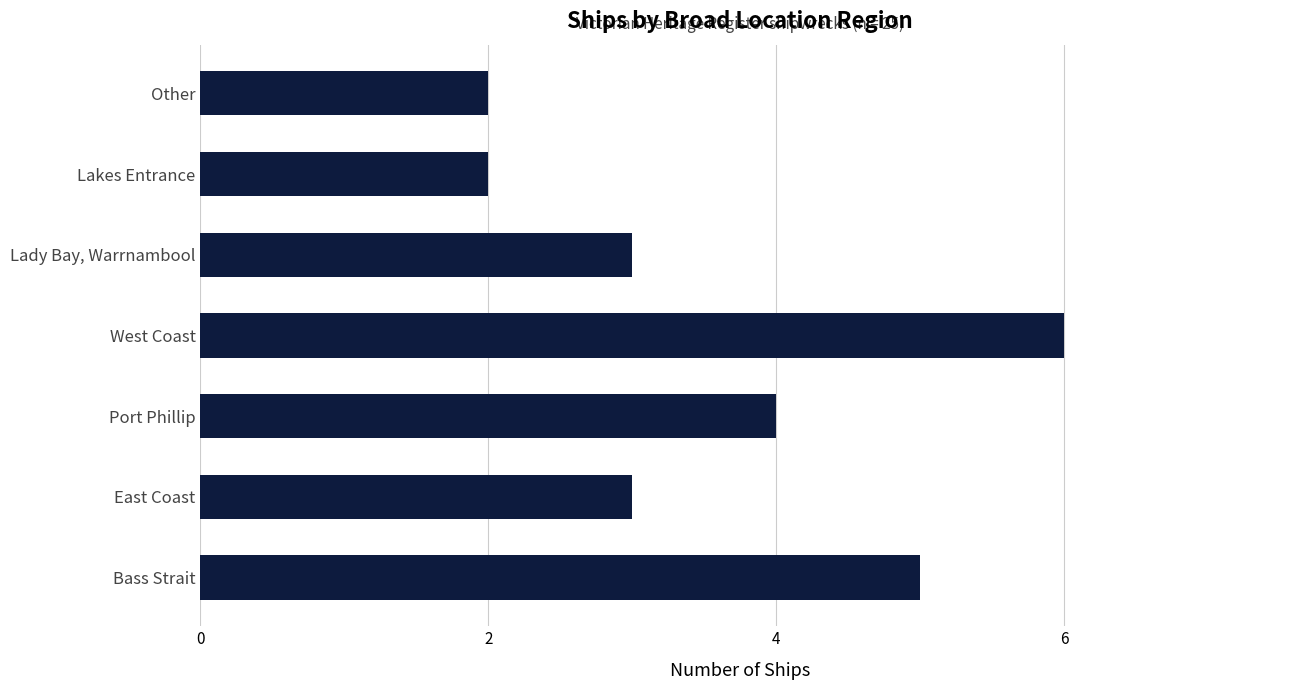

Which category has the highest value across all series?

West Coast